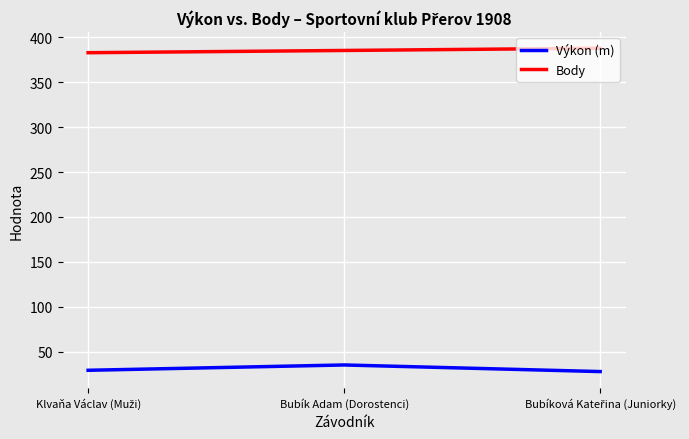

What is the minimum value shown in the chart?

27.7